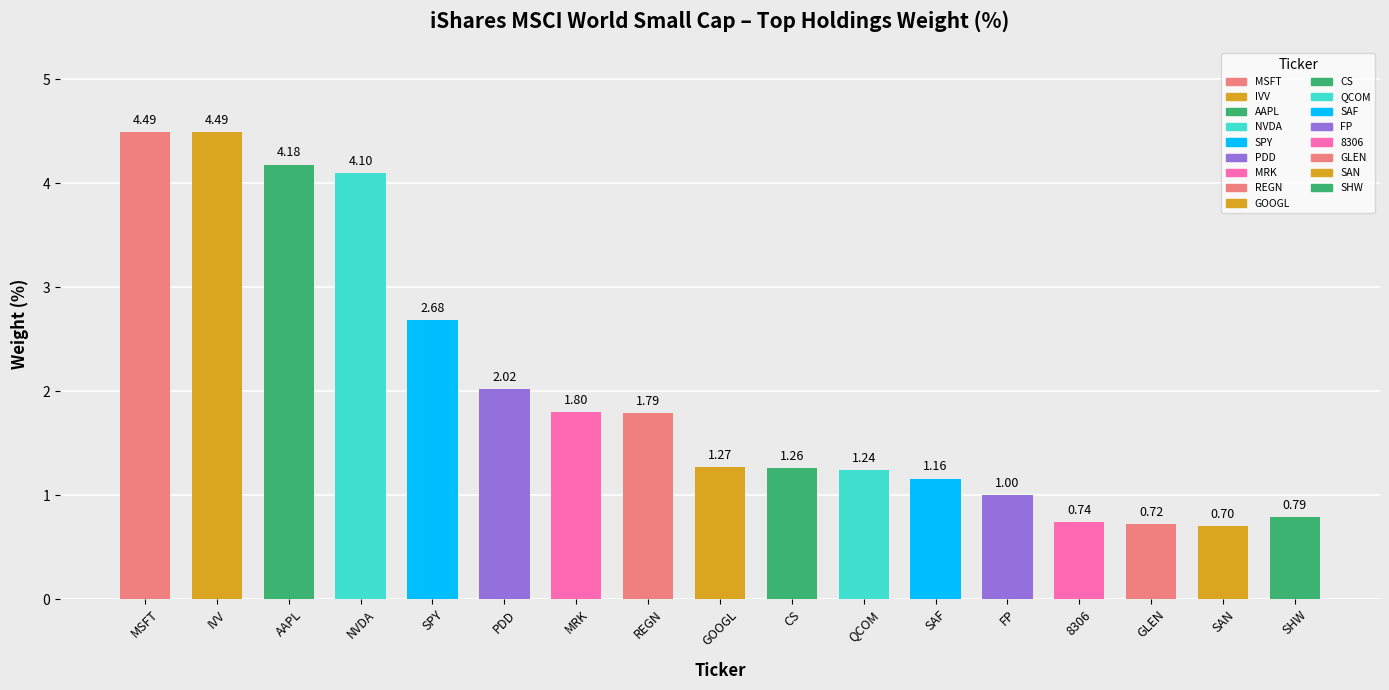

What is the label of the 4th bar from the right?

8306